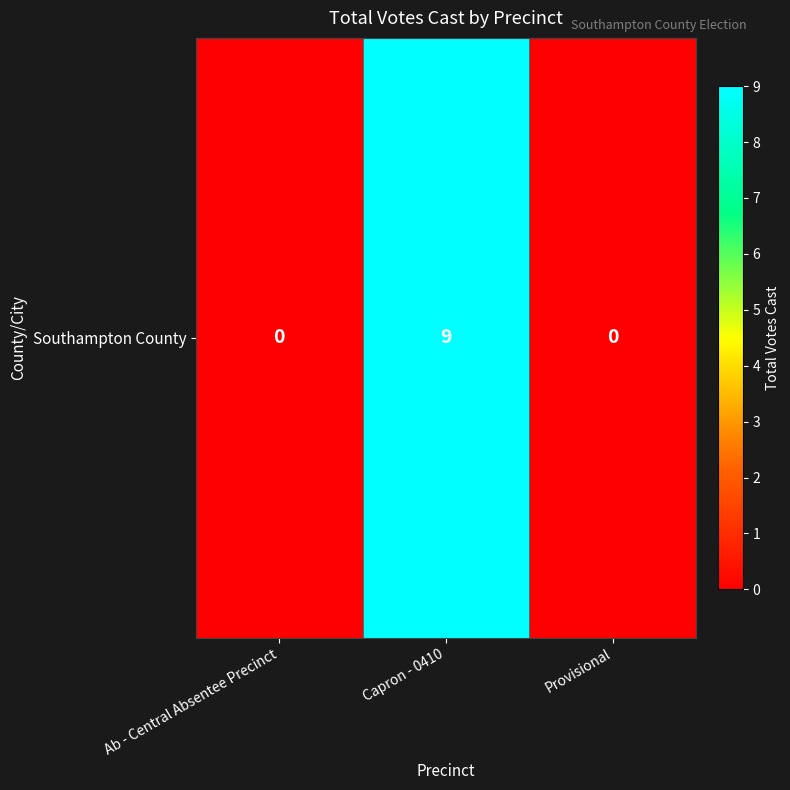

How many data points are above 0?

1